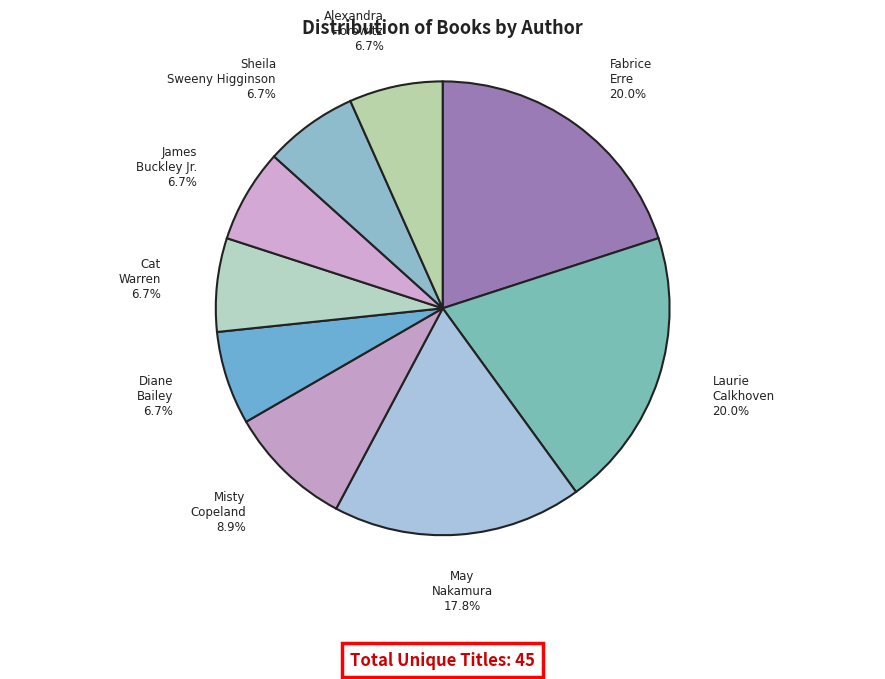

How many slices are in this pie chart?

9